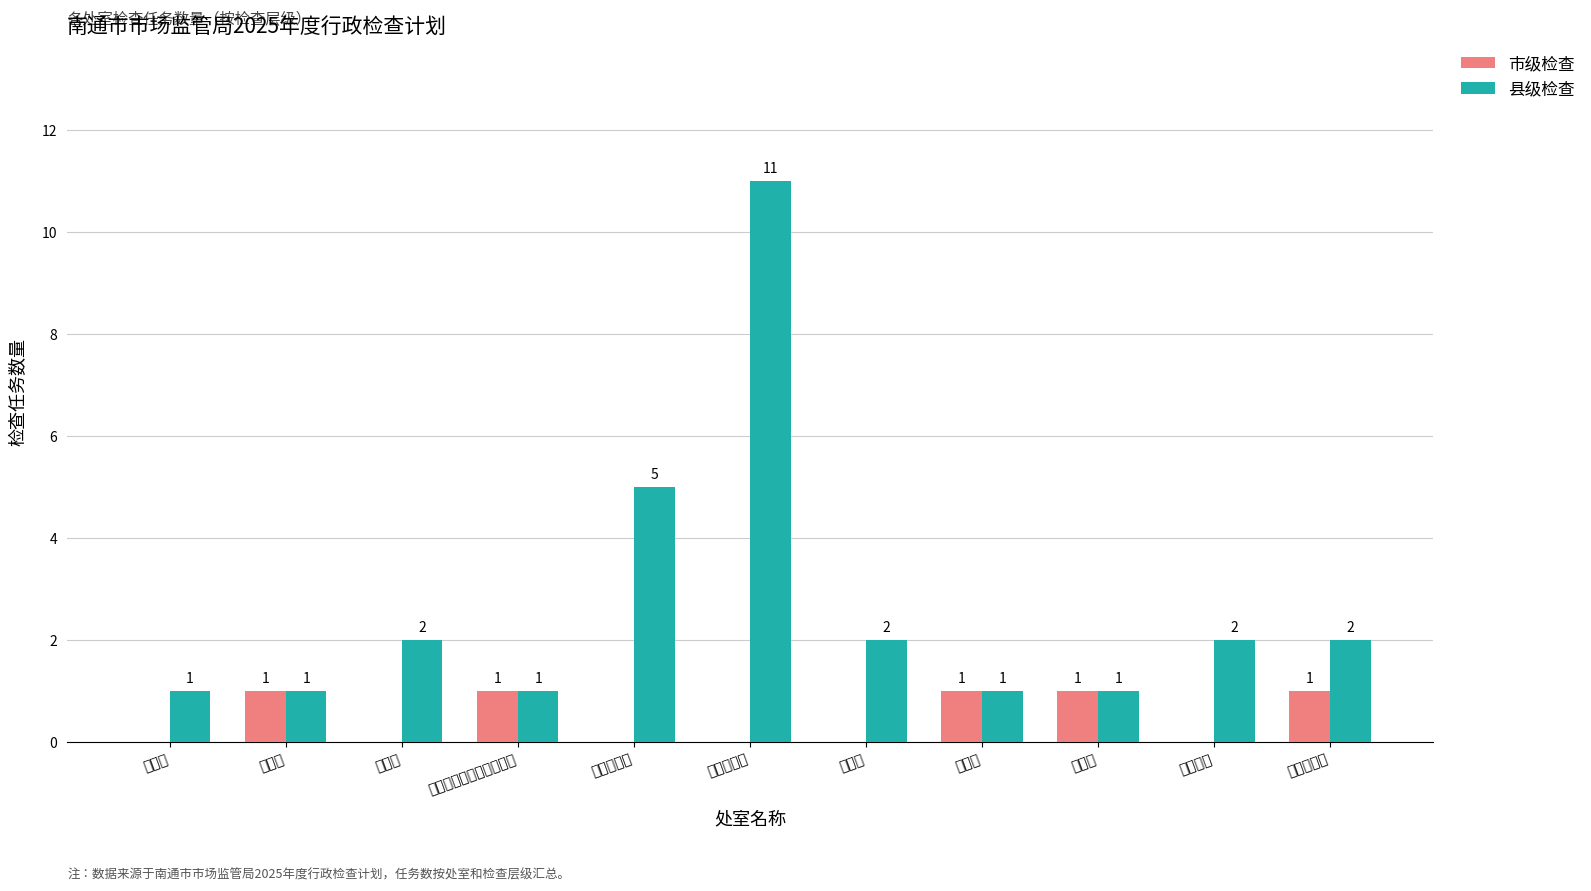

Count the number of categories in the chart.

11